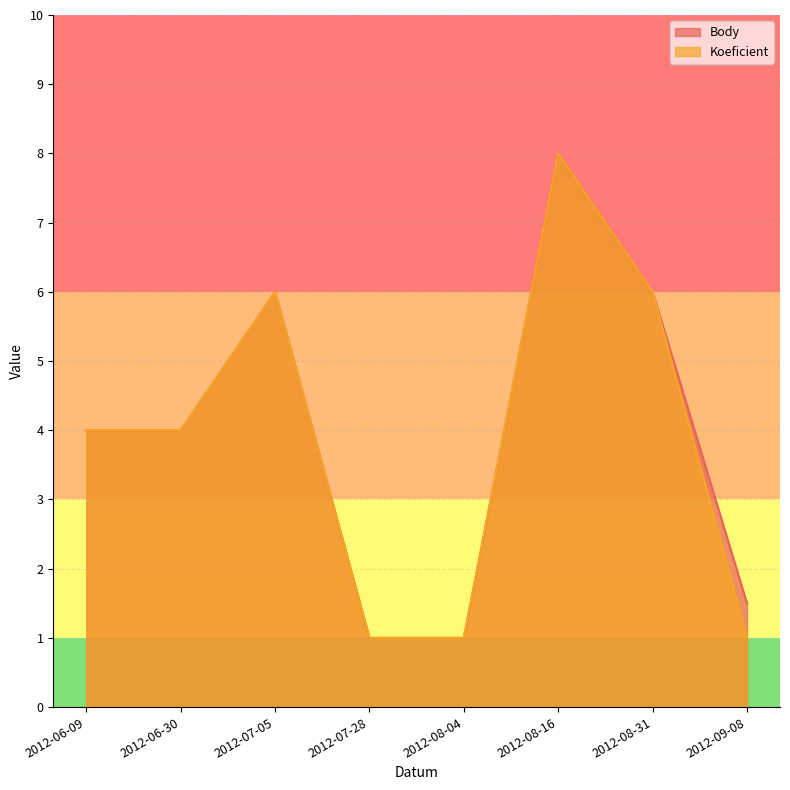

What is the sum of the Koeficient values at 2012-07-28 and 2012-08-16?

9.0